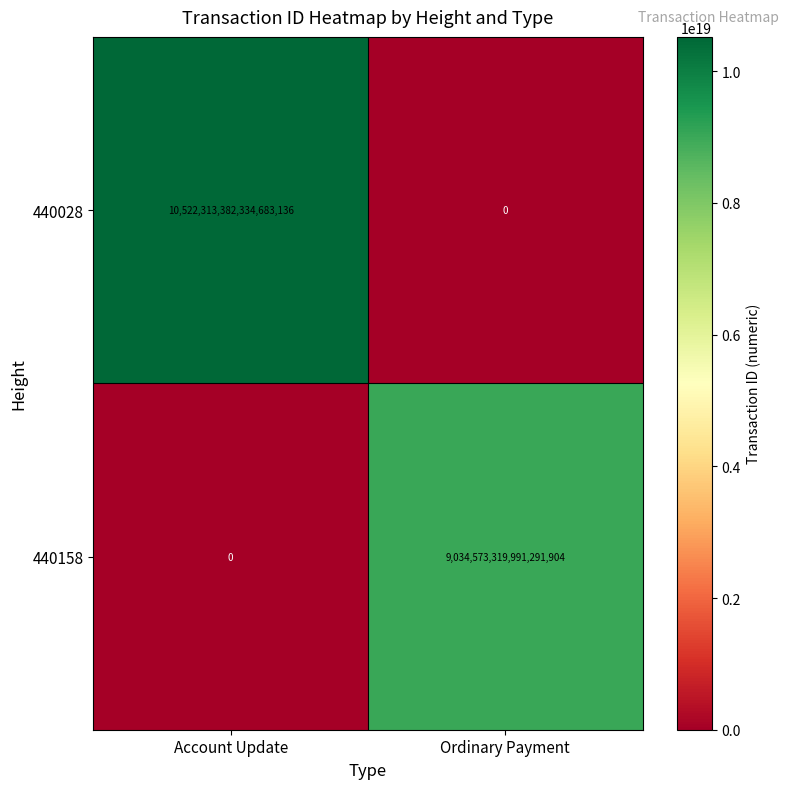

At which label does 440158 reach its minimum?

Account Update